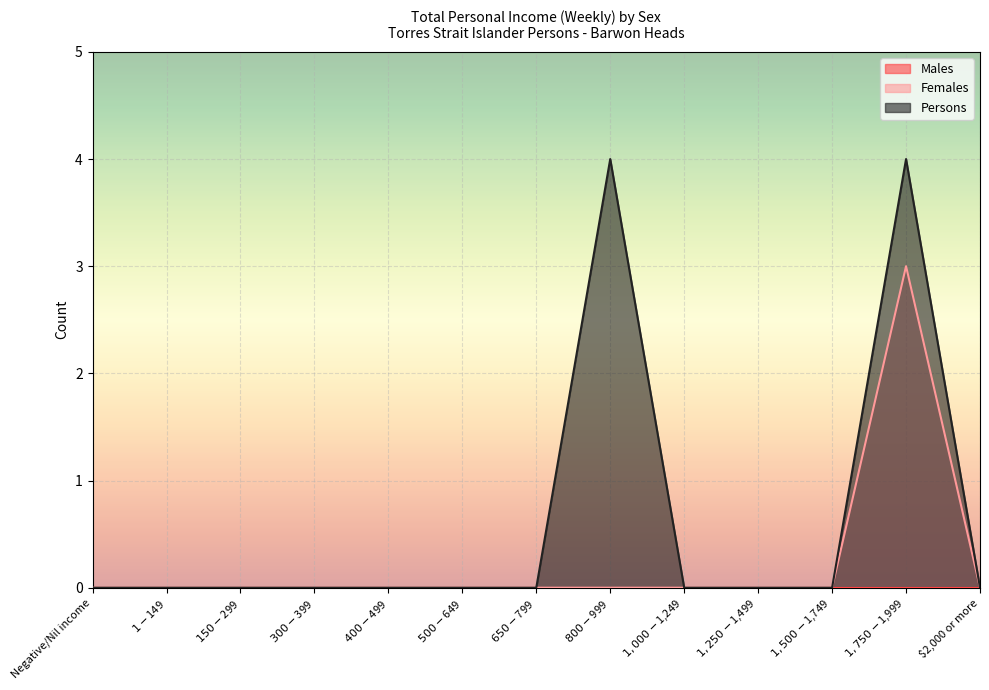

Which category has the lowest value in the Females series?

Negative/Nil income